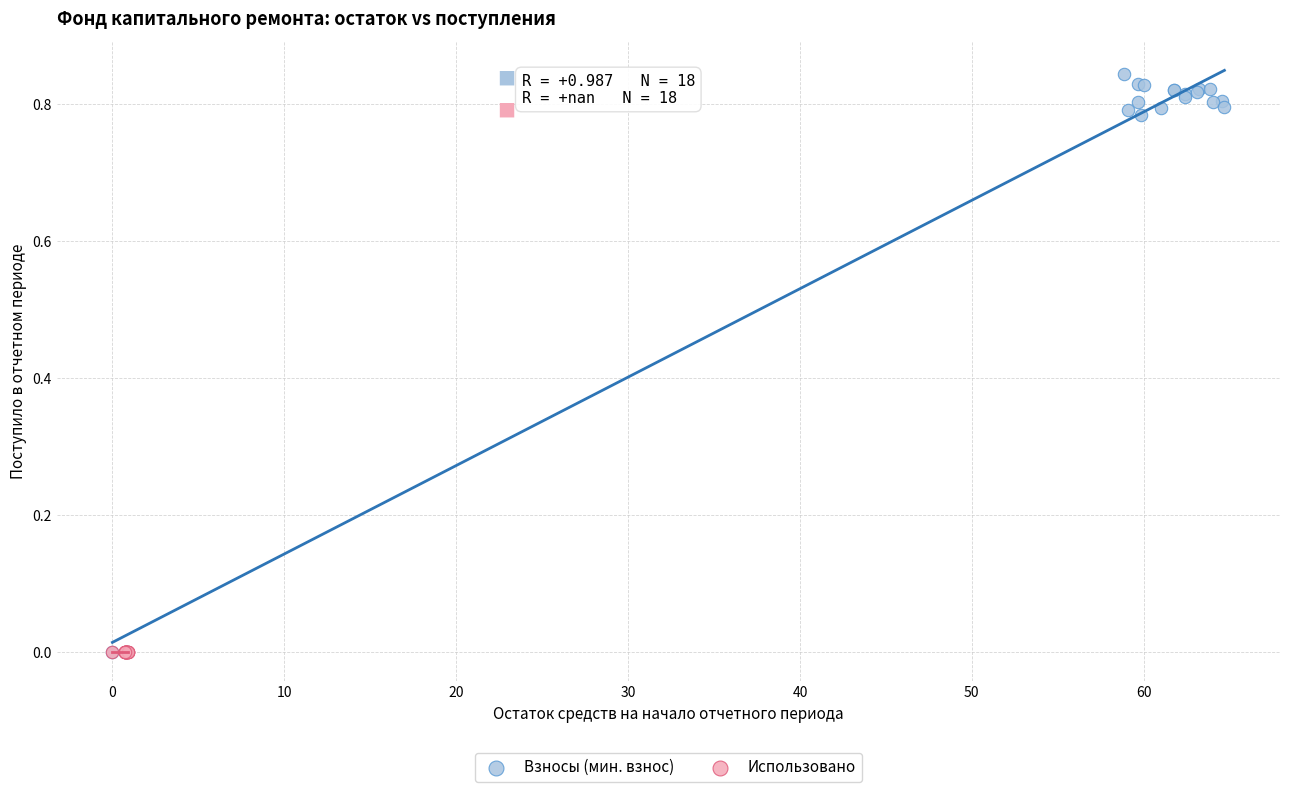

Which series reaches the maximum Y coordinate?

Взносы (мин. взнос)